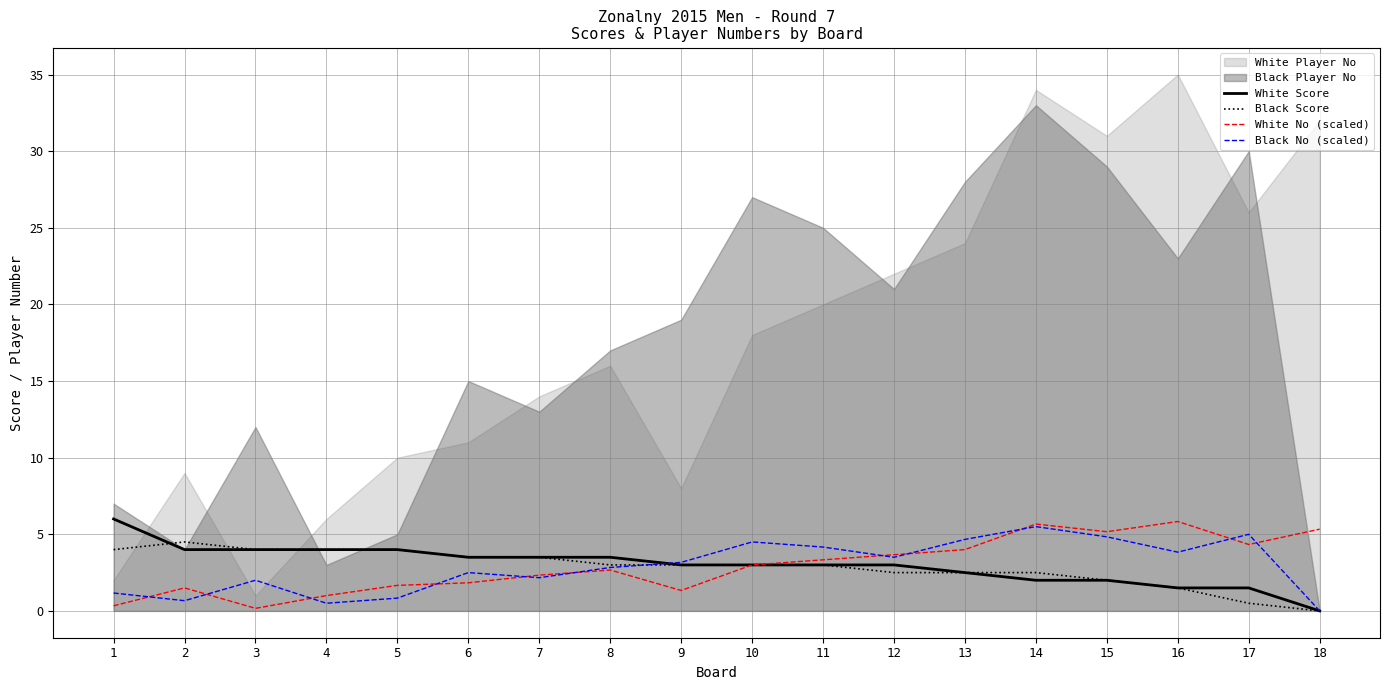

Rank the series at 15 from lowest to highest value.

White Score, Black Score, Black No (scaled), White No (scaled)